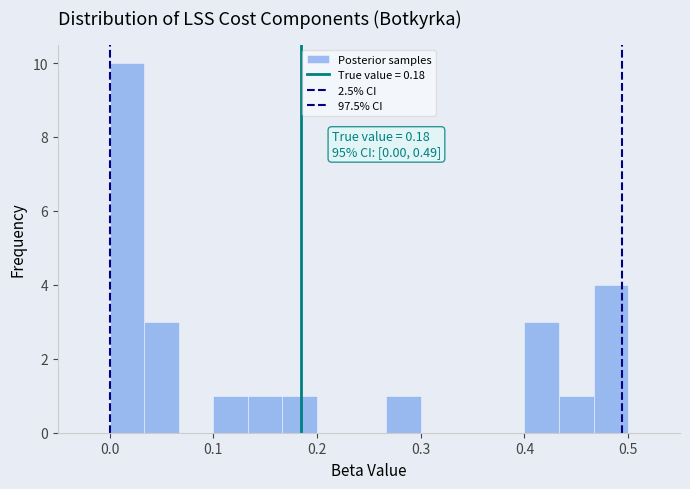

Read against the x-axis, roughly where is the centre of the tallest bar?

0.02